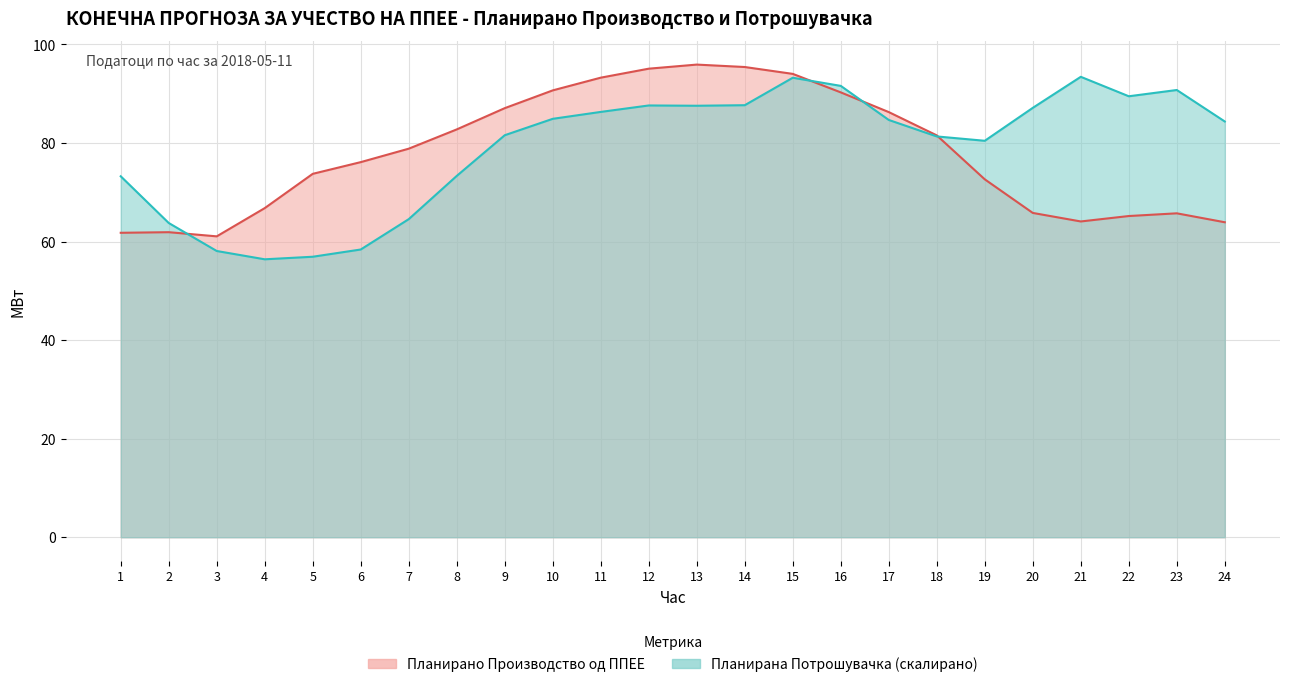

Where is the first local minimum for Планирана Потрошувачка?

4